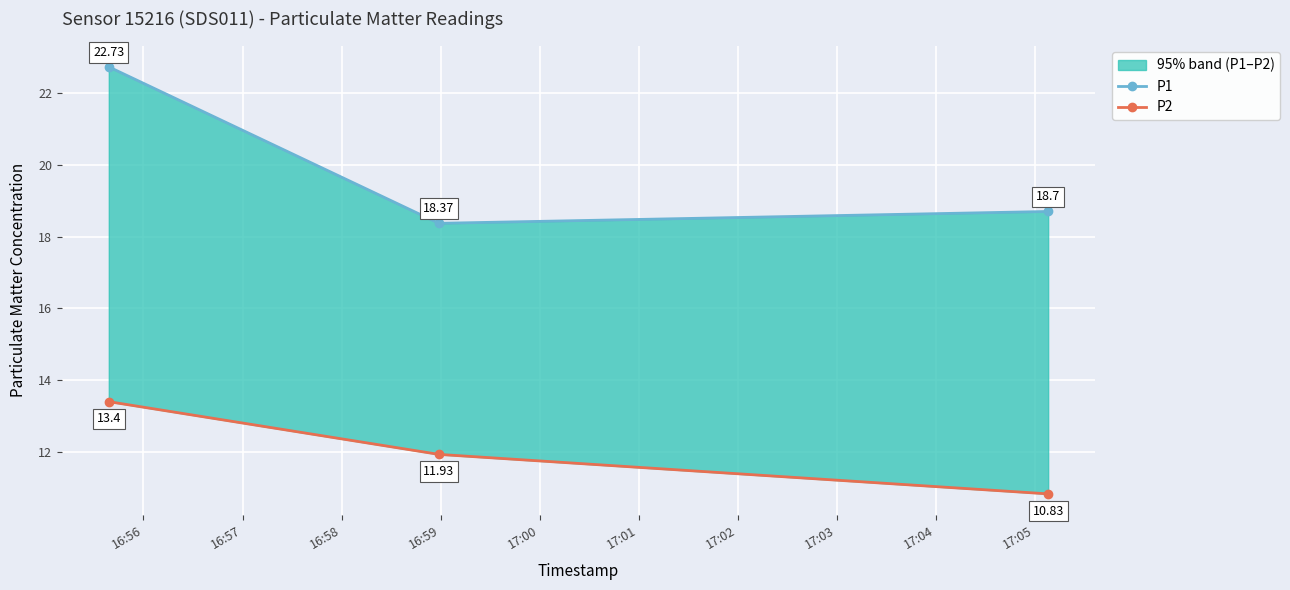

Where does the P2 series first go above 11?

16:56